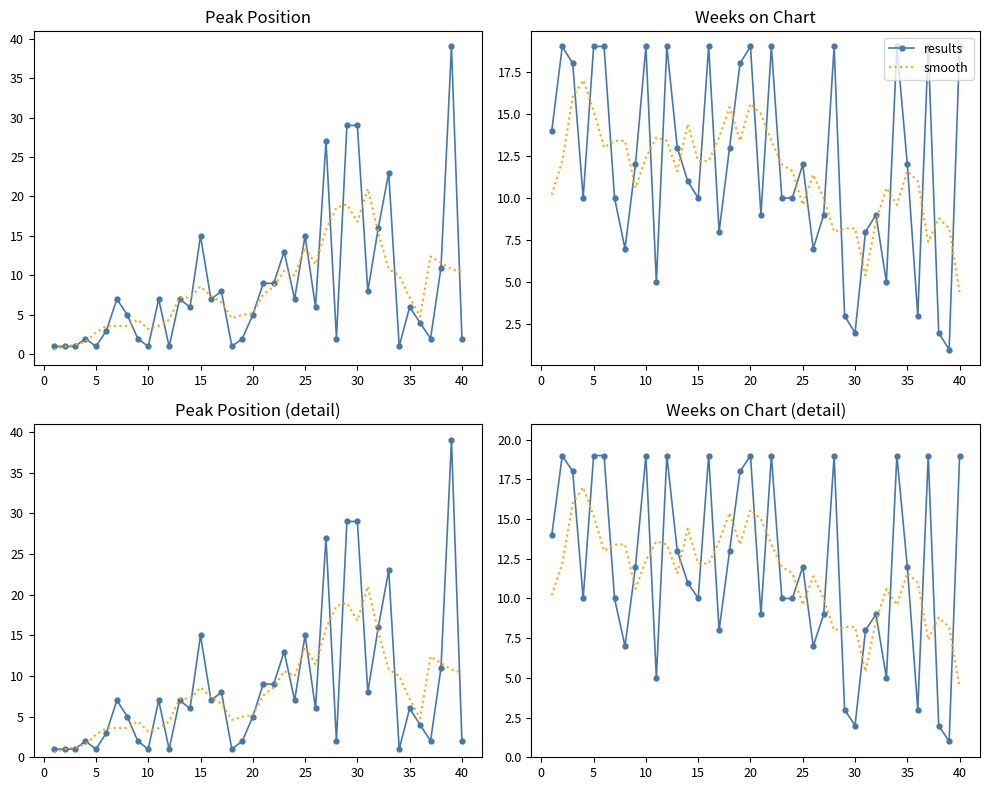

What is the difference between the maximum and minimum values in the smooth series?

12.6